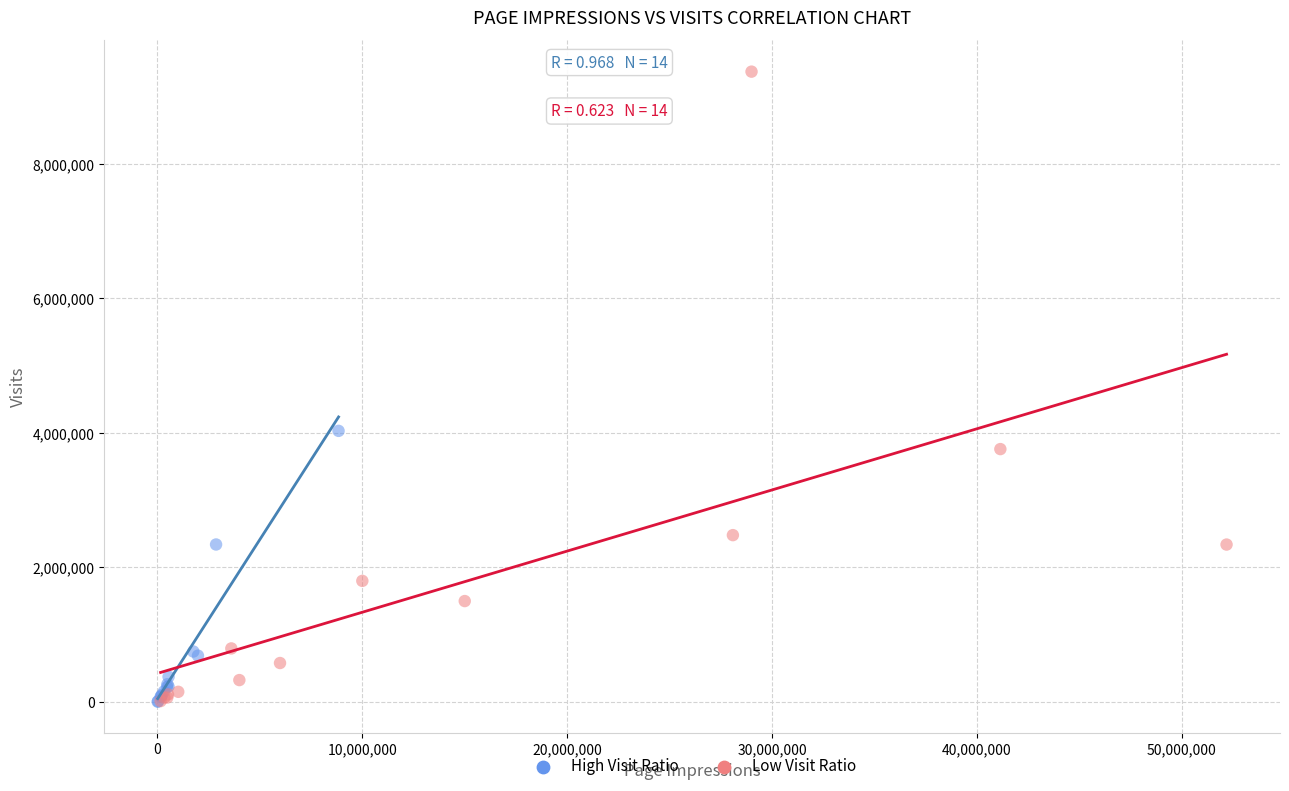

Which series has the largest Y range (max minus min)?

Low Visit Ratio